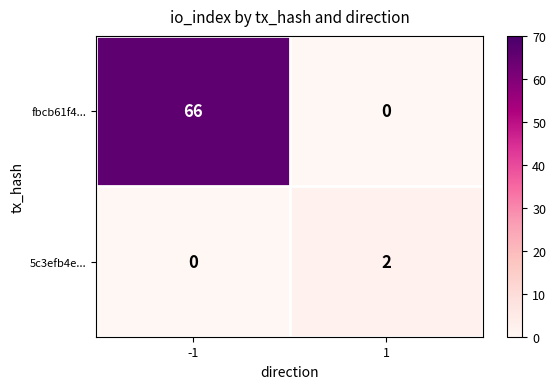

Reading right to left, list all the values displayed in this chart.

fbcb61f4...: 1=0	-1=66
5c3efb4e...: 1=2	-1=0